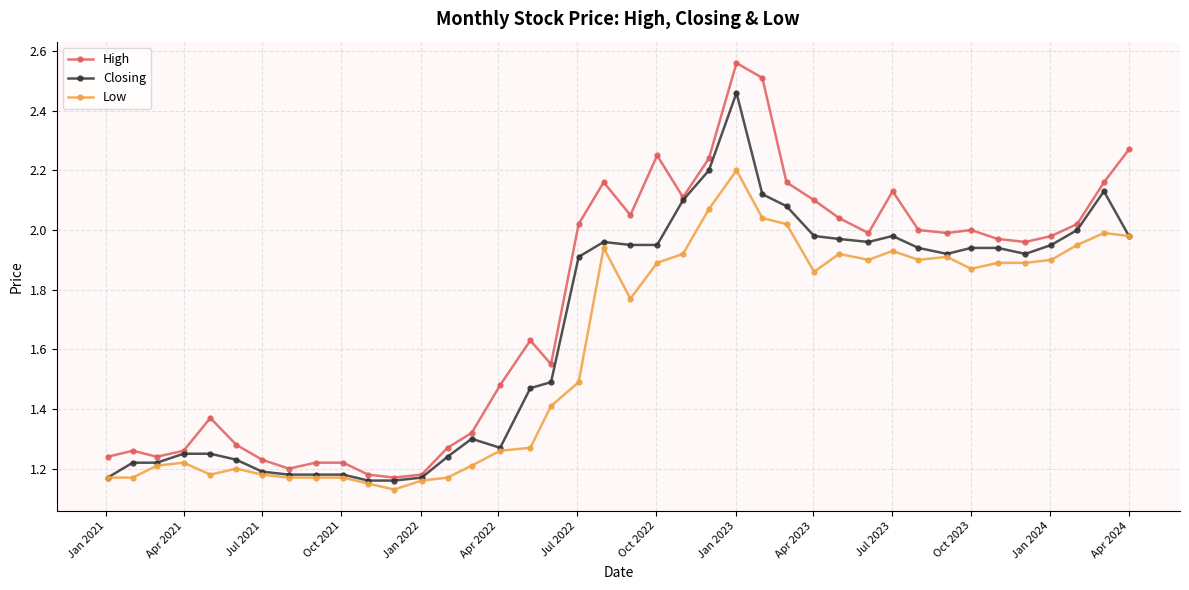

Which series has the widest spread of values?

High